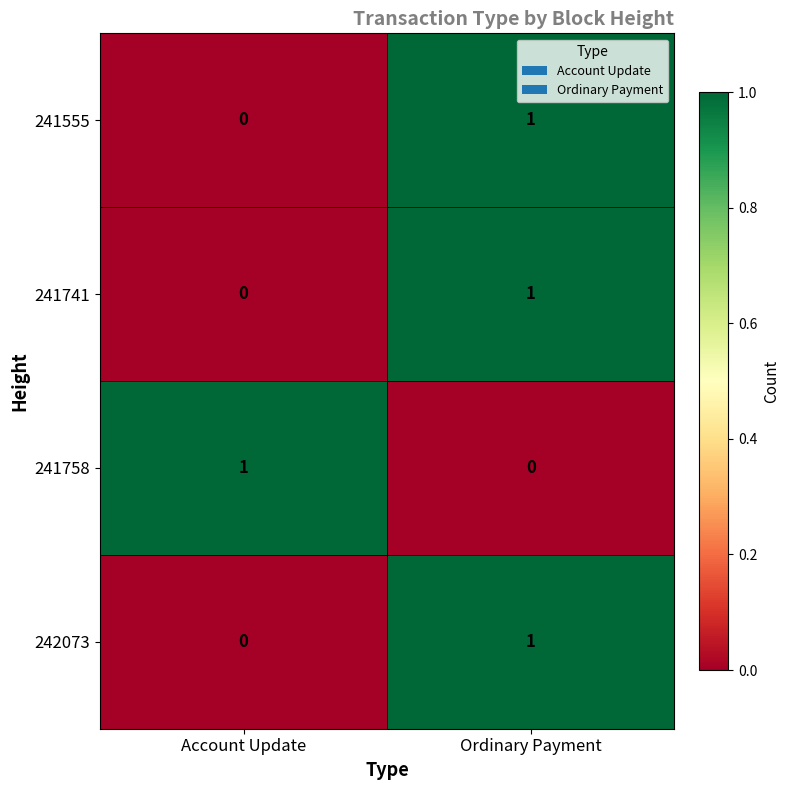

Reading left to right, transcribe all the data shown in this chart.

241555: Account Update=0	Ordinary Payment=1
241741: Account Update=0	Ordinary Payment=1
241758: Account Update=1	Ordinary Payment=0
242073: Account Update=0	Ordinary Payment=1